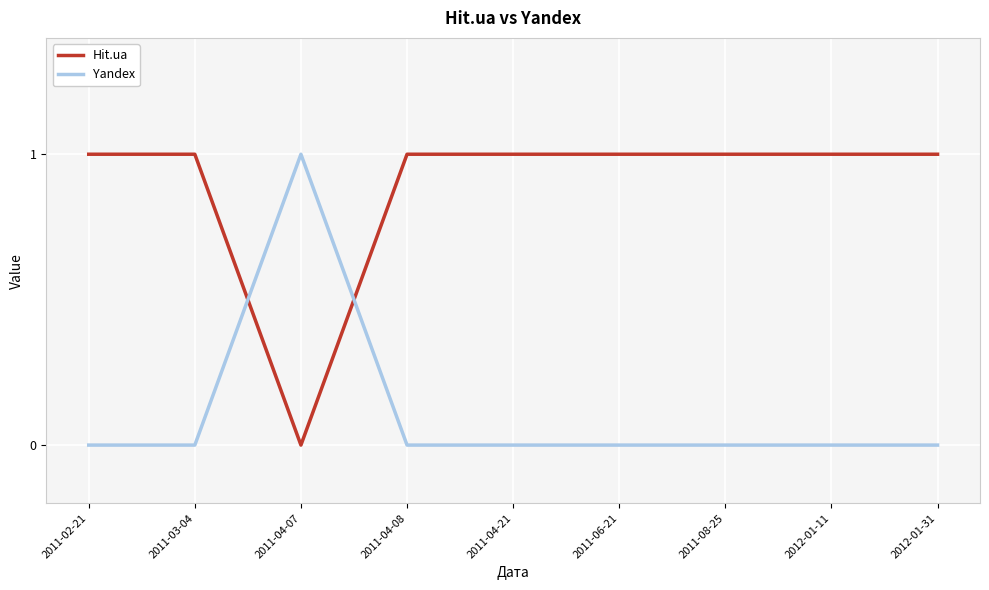

True or false: Hit.ua has a value of 1 at 2012-01-11.

True